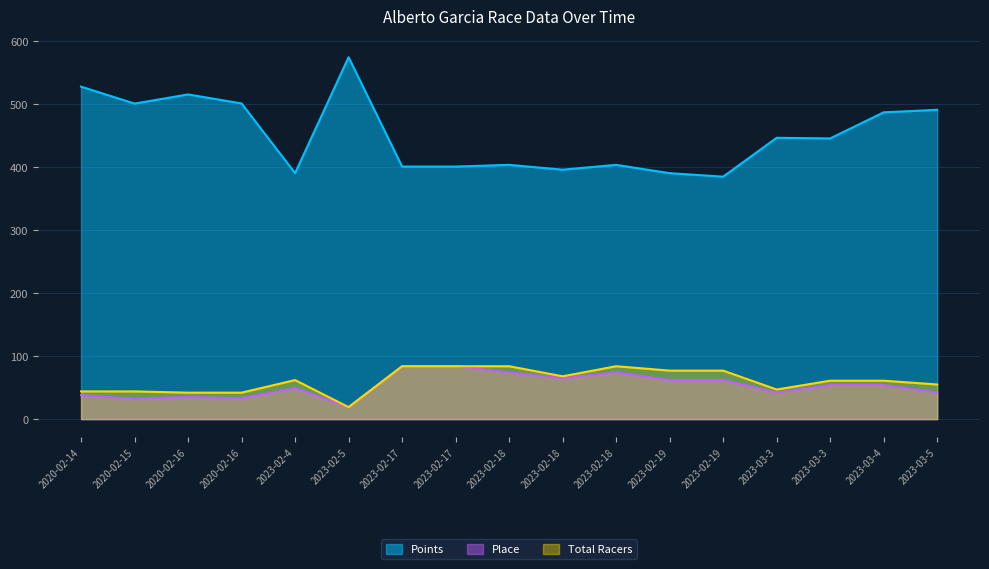

True or false: Points and Place cross at least once.

False